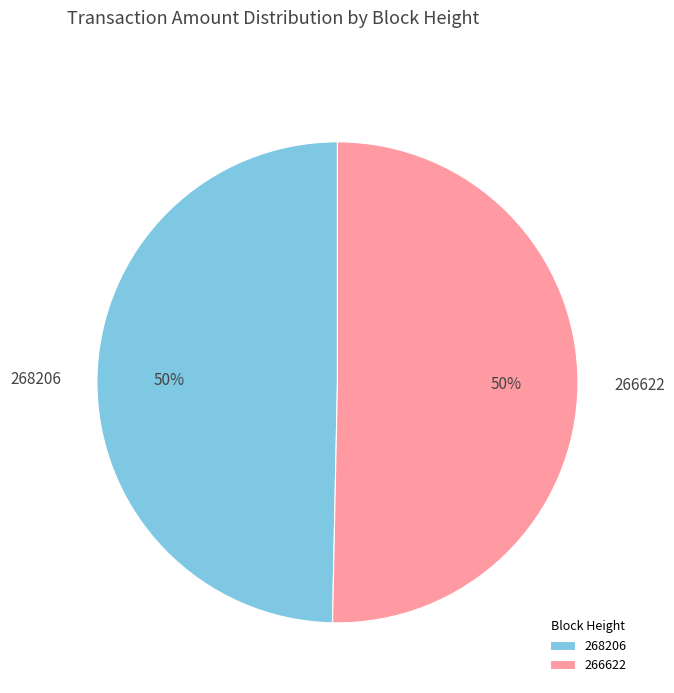

Which slice represents more than half of the pie?

266622